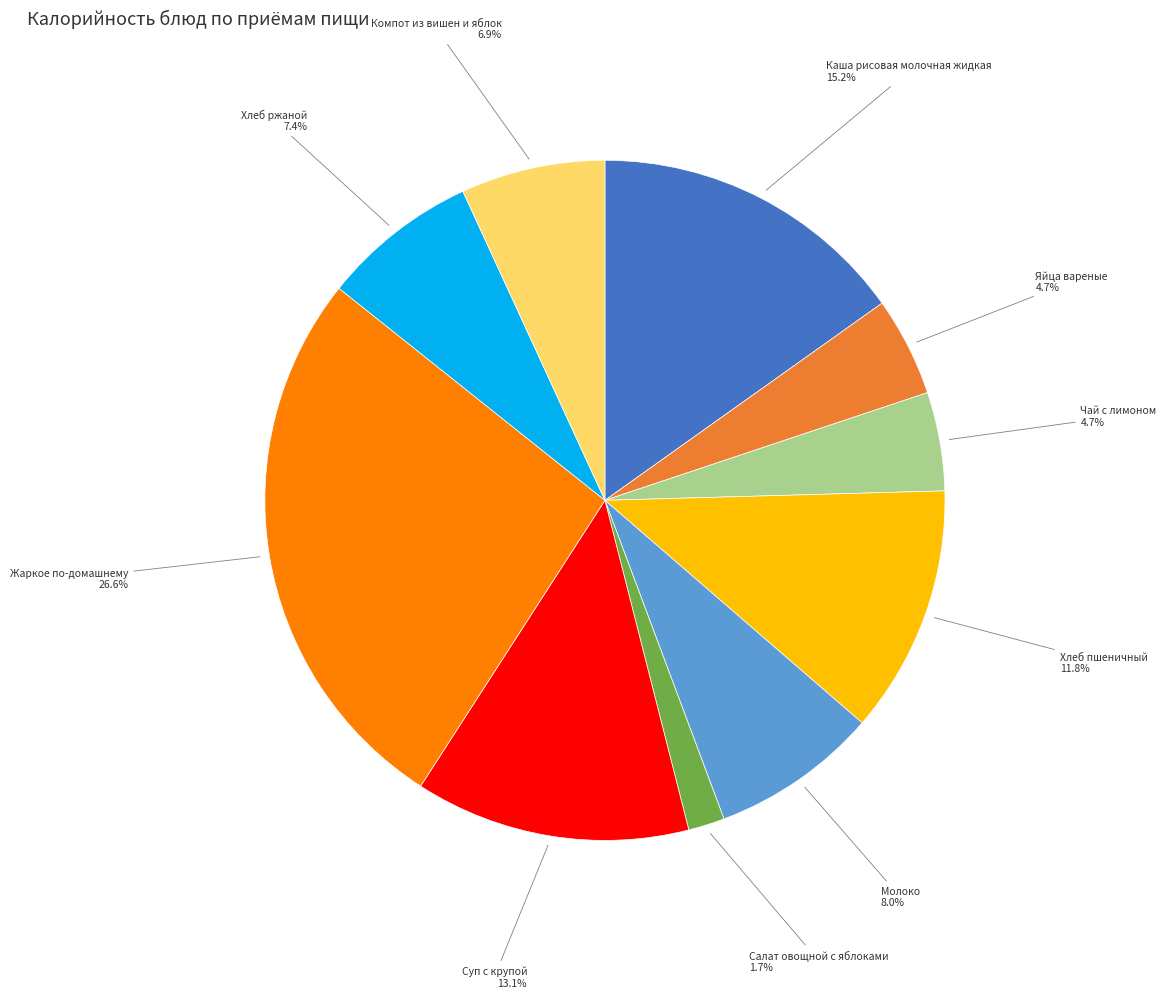

Is there a majority slice in this chart?

No